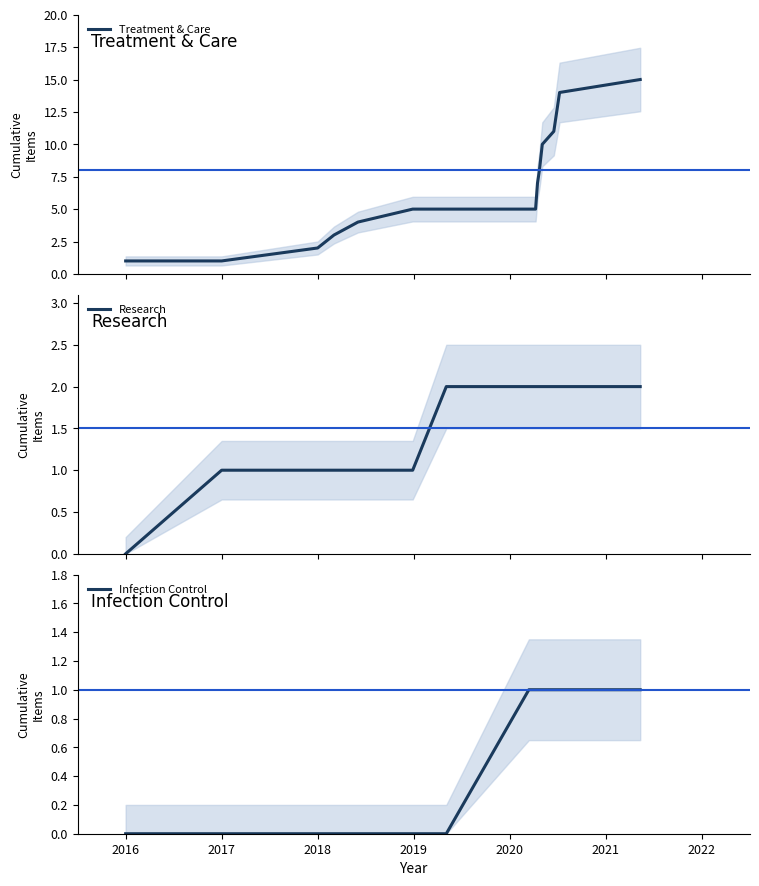

What is the maximum value for Treatment & Care?

15